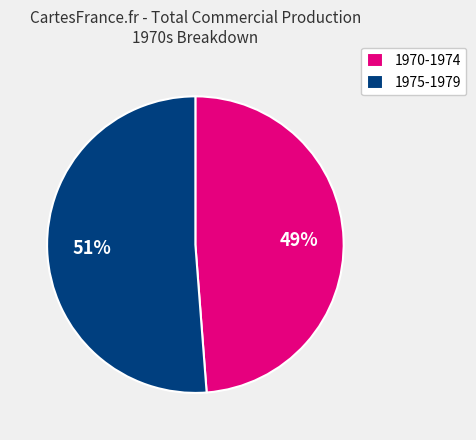

True or false: 1975-1979 accounts for 51% of the total.

True